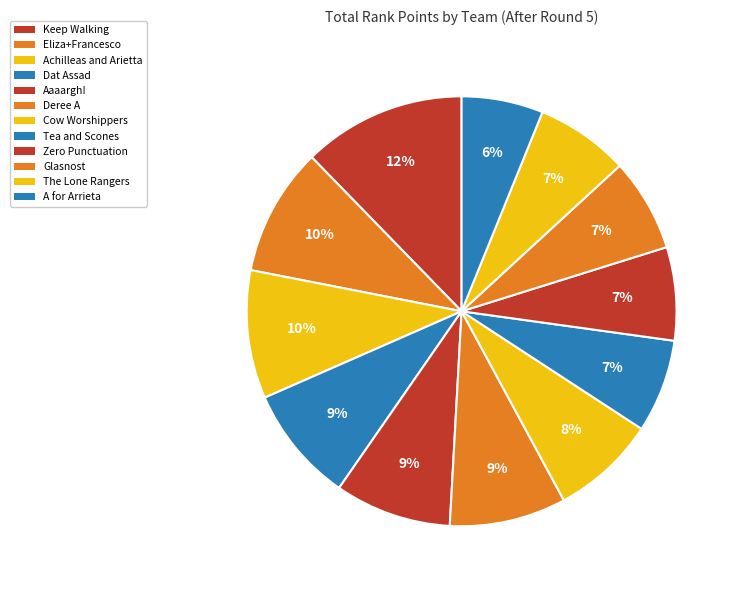

Count the number of slices in the pie.

12